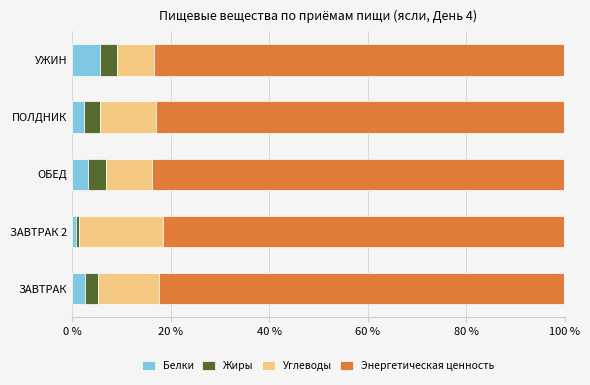

What is the sum of the Белки values at ПОЛДНИК and ЗАВТРАК?

5.1